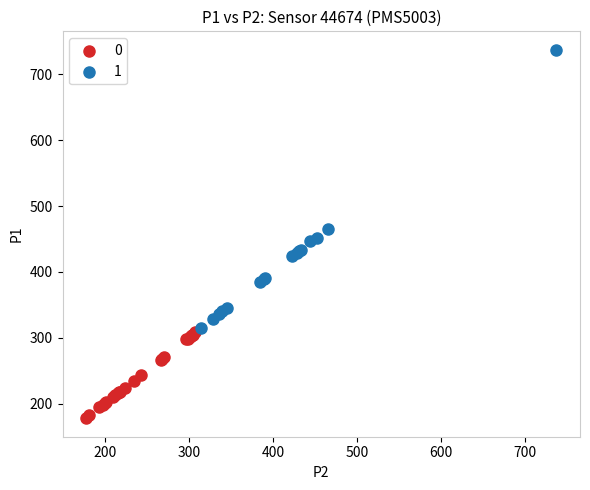

Which series has the largest Y range (max minus min)?

1